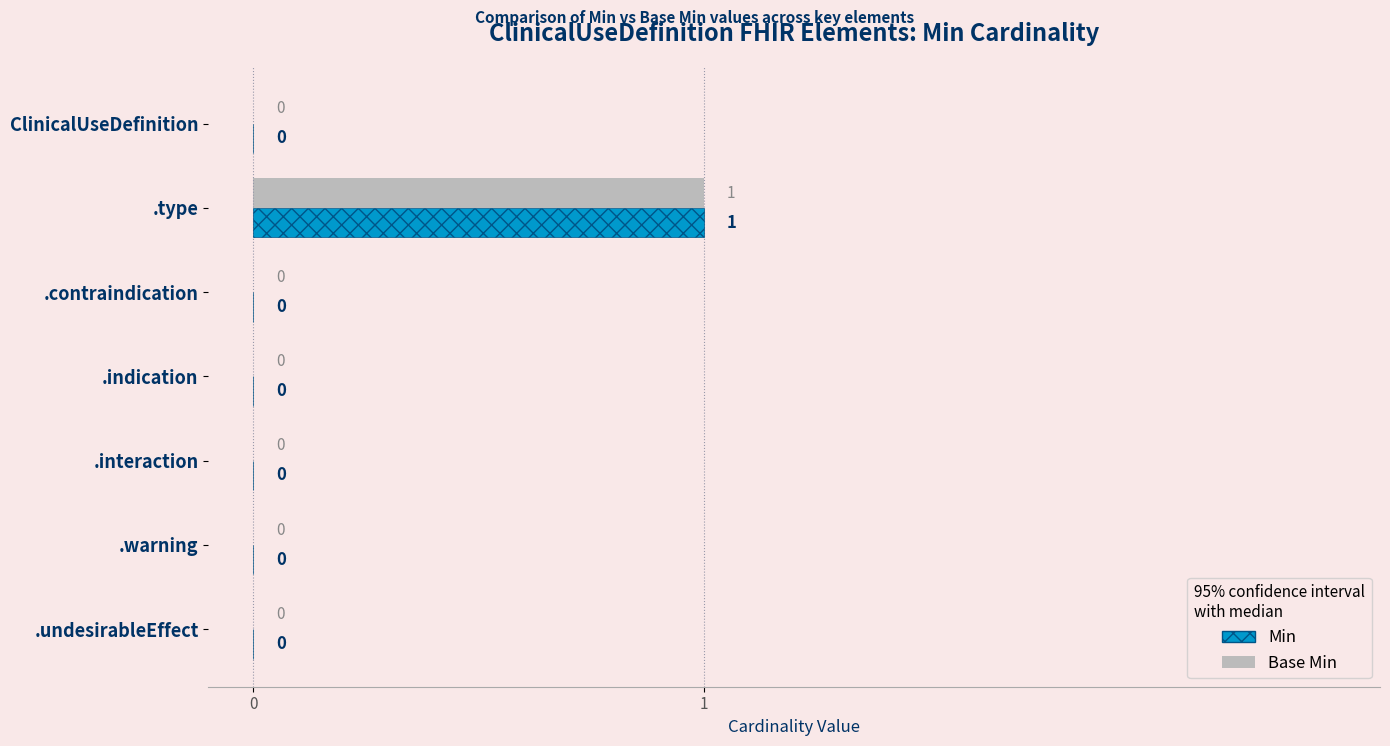

What is the highest value of the Base Min series?

1